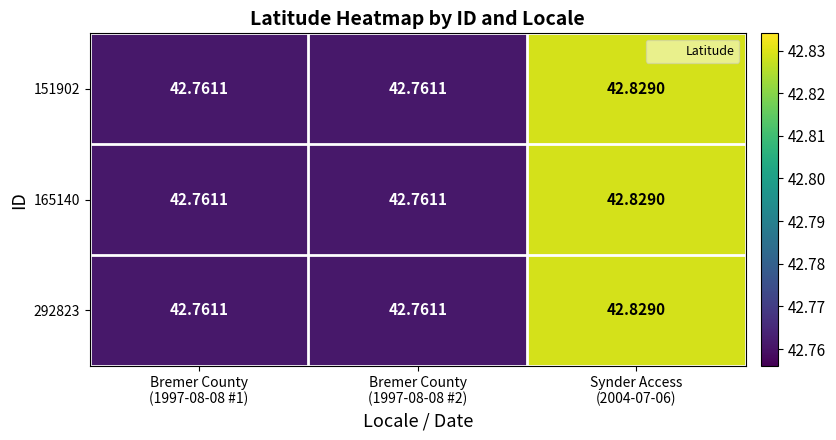

Reading left to right, transcribe all the data shown in this chart.

151902: Bremer County
(1997-08-08 #1)=42.8	Bremer County
(1997-08-08 #2)=42.8	Synder Access
(2004-07-06)=42.8
165140: Bremer County
(1997-08-08 #1)=42.8	Bremer County
(1997-08-08 #2)=42.8	Synder Access
(2004-07-06)=42.8
292823: Bremer County
(1997-08-08 #1)=42.8	Bremer County
(1997-08-08 #2)=42.8	Synder Access
(2004-07-06)=42.8